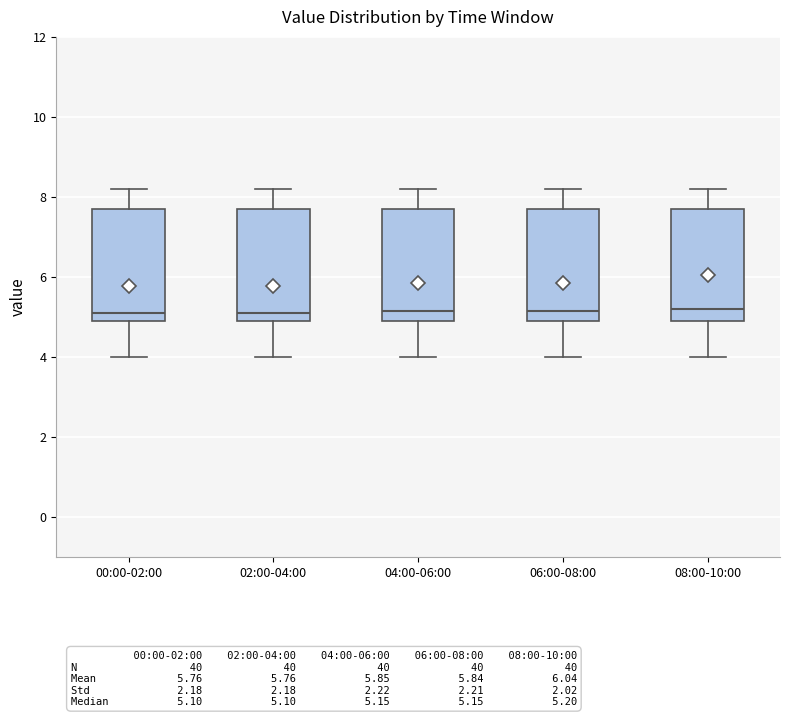

Reading left to right, read every box against the y-axis: the position of its median line, the range the box covers, and the ends of its whiskers. The values are not printed on the chart, so give them approximately, as read against the axis.

00:00-02:00: median 5.2, box 5.0 to 7.8, whiskers 4.0 to 8.2
02:00-04:00: median 5.2, box 5.0 to 7.8, whiskers 4.0 to 8.2
04:00-06:00: median 5.2, box 5.0 to 7.8, whiskers 4.0 to 8.2
06:00-08:00: median 5.2, box 5.0 to 7.8, whiskers 4.0 to 8.2
08:00-10:00: median 5.2, box 5.0 to 7.8, whiskers 4.0 to 8.2